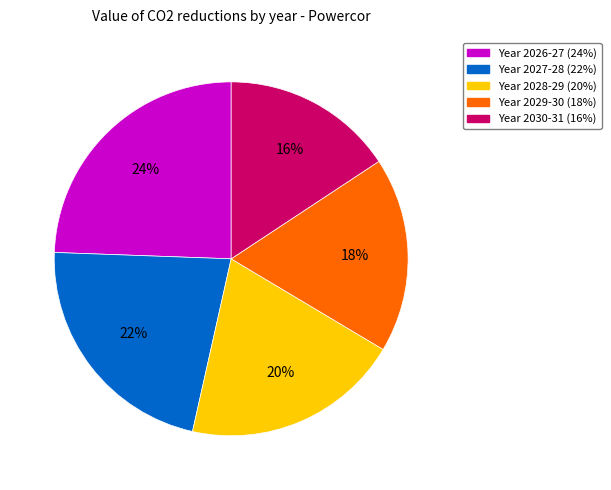

Is there any slice that represents more than half of the pie?

No